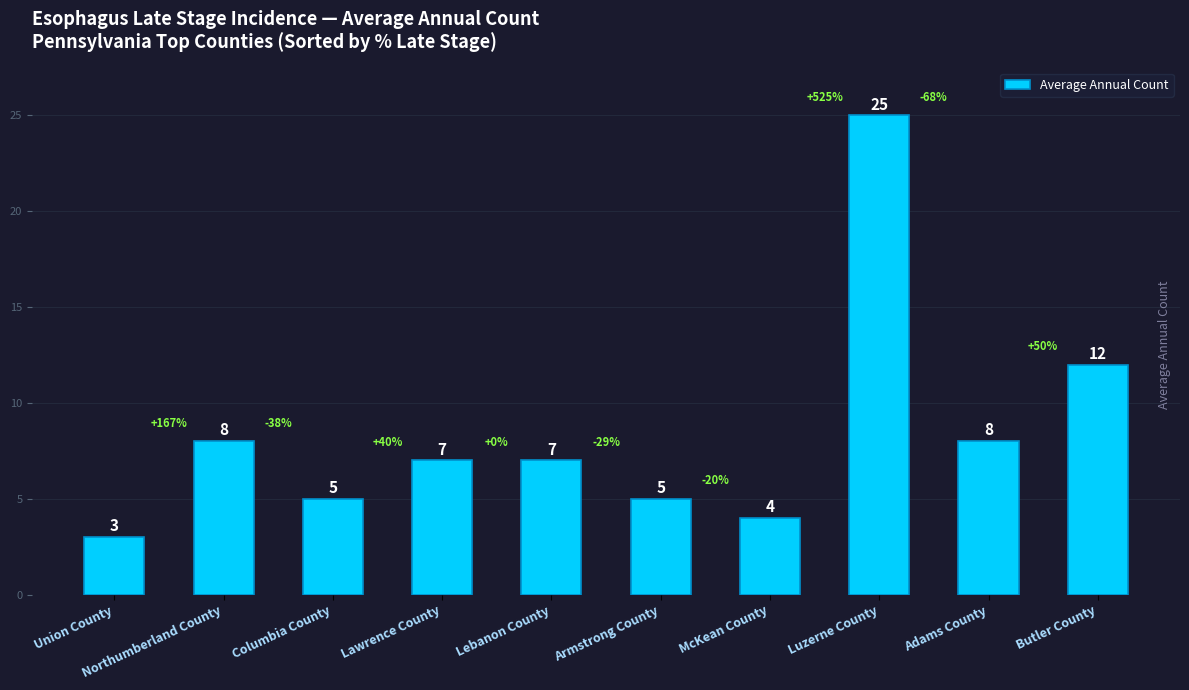

Which category has the highest value across all series?

Luzerne County